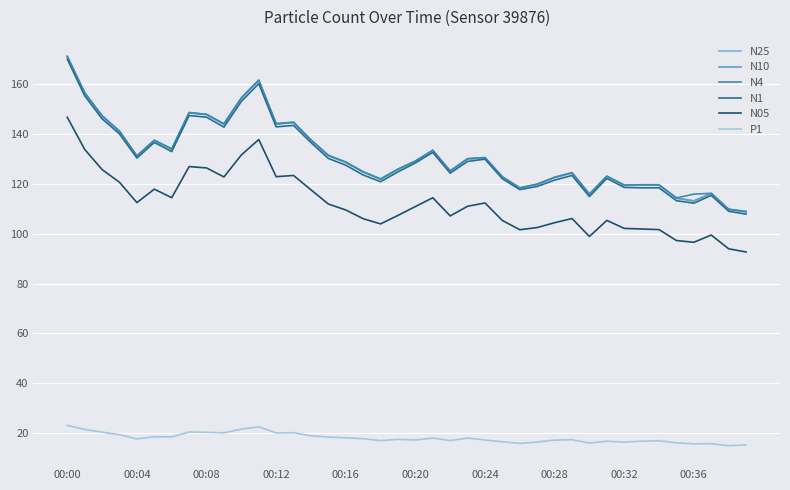

True or false: N25 and P1 intersect in this chart.

False